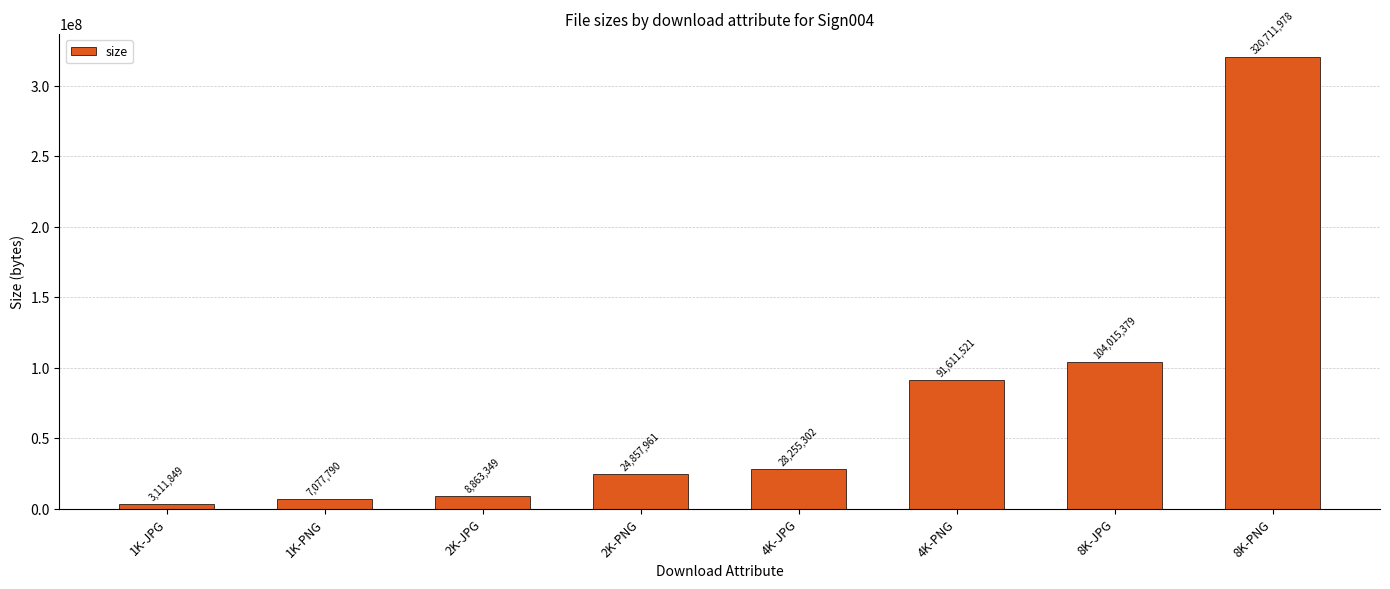

What is the label of the 5th bar from the left?

4K-JPG